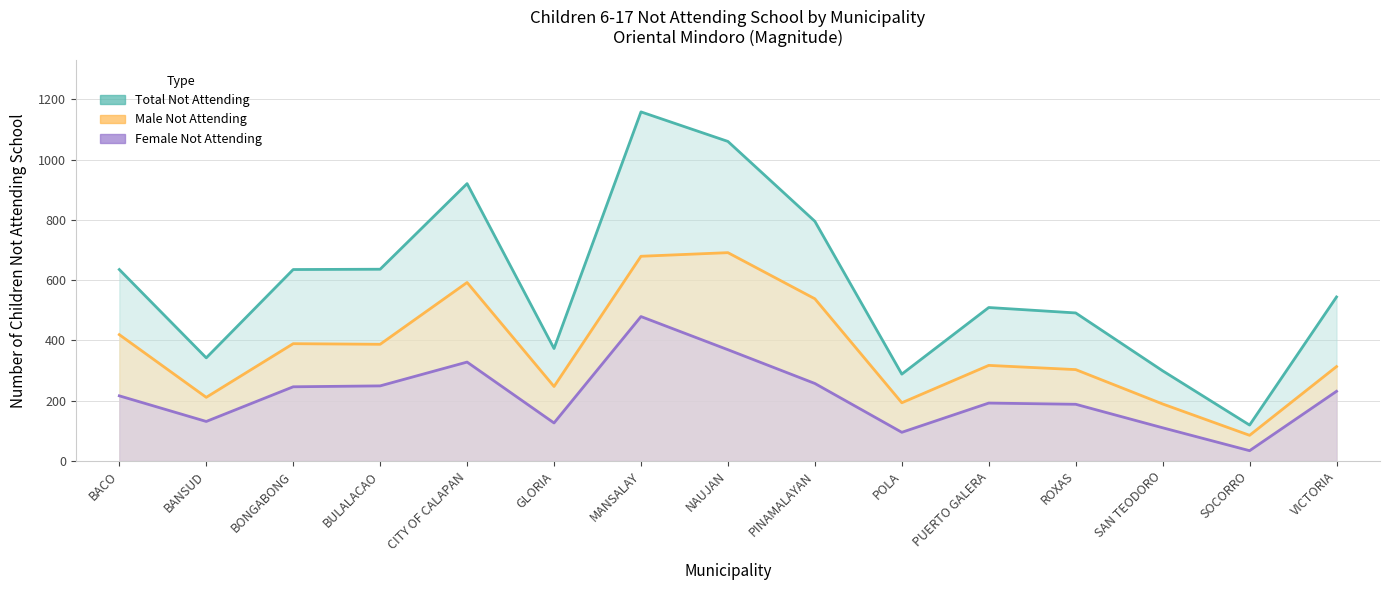

True or false: Male Not Attending and Total Not Attending intersect in this chart.

False